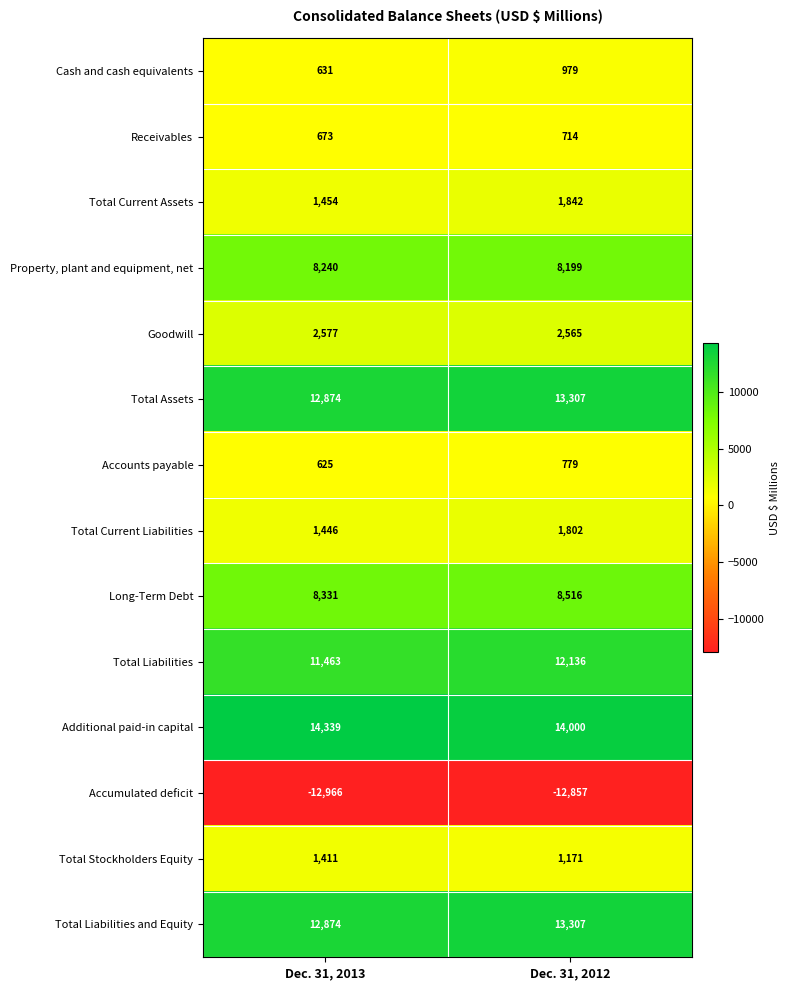

What is the difference between the Total Liabilities and Equity values at Dec. 31, 2013 and Dec. 31, 2012?

433